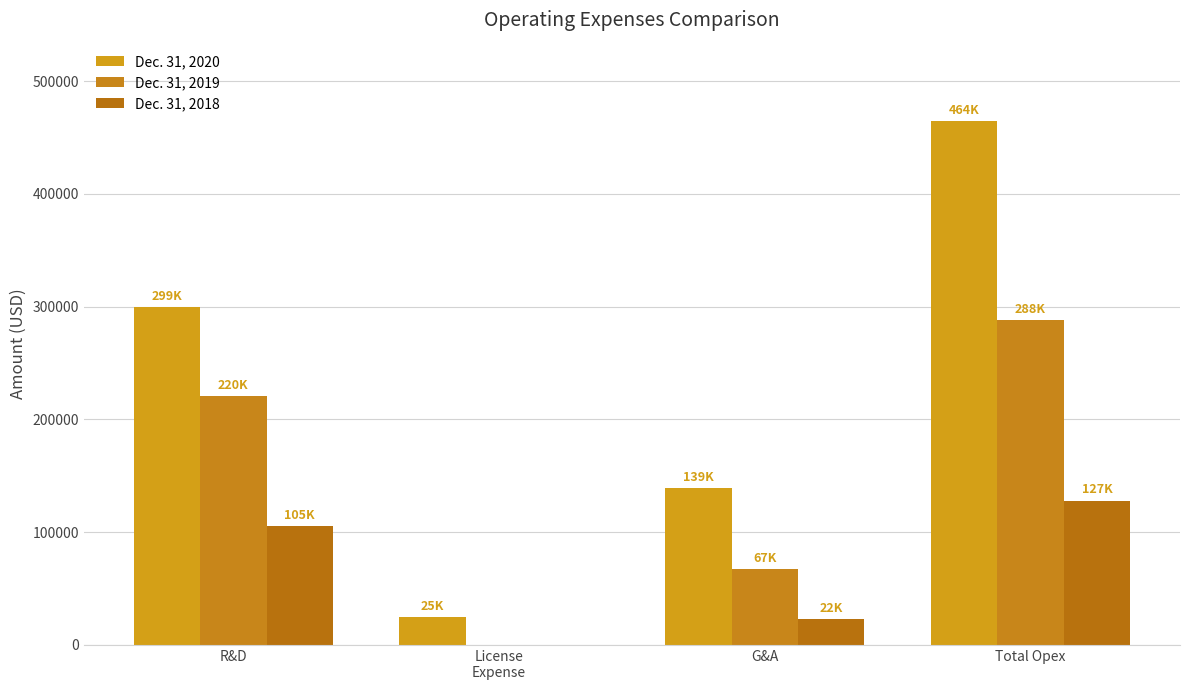

Which label corresponds to the smallest value in the chart?

License
Expense